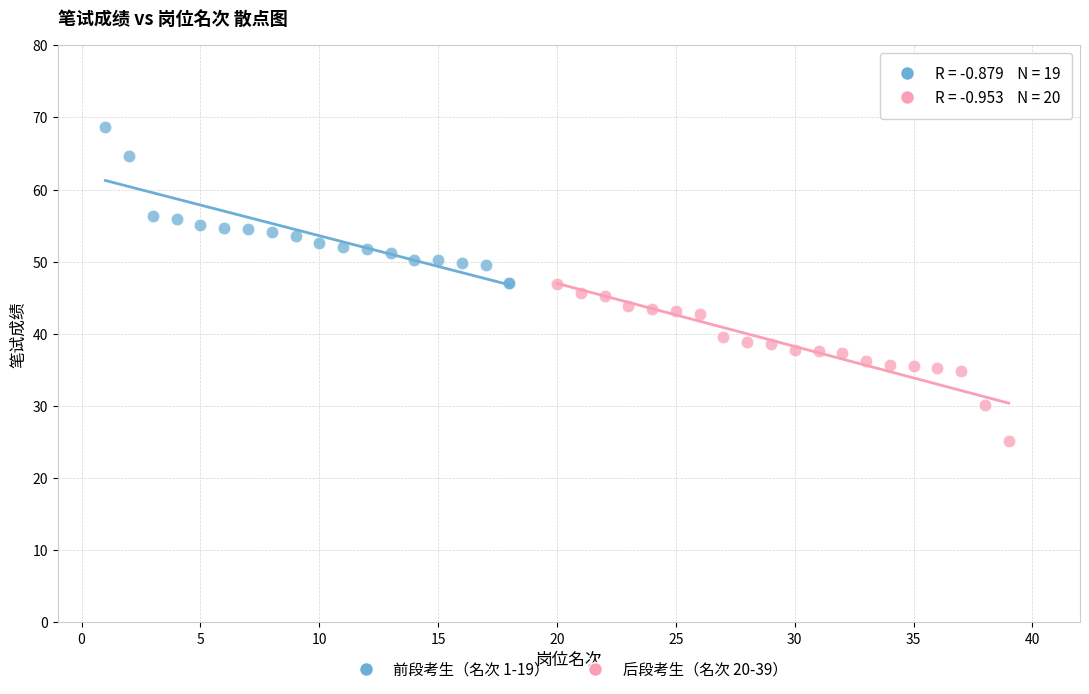

Which series contains the highest Y value?

前段考生（名次 1-19）